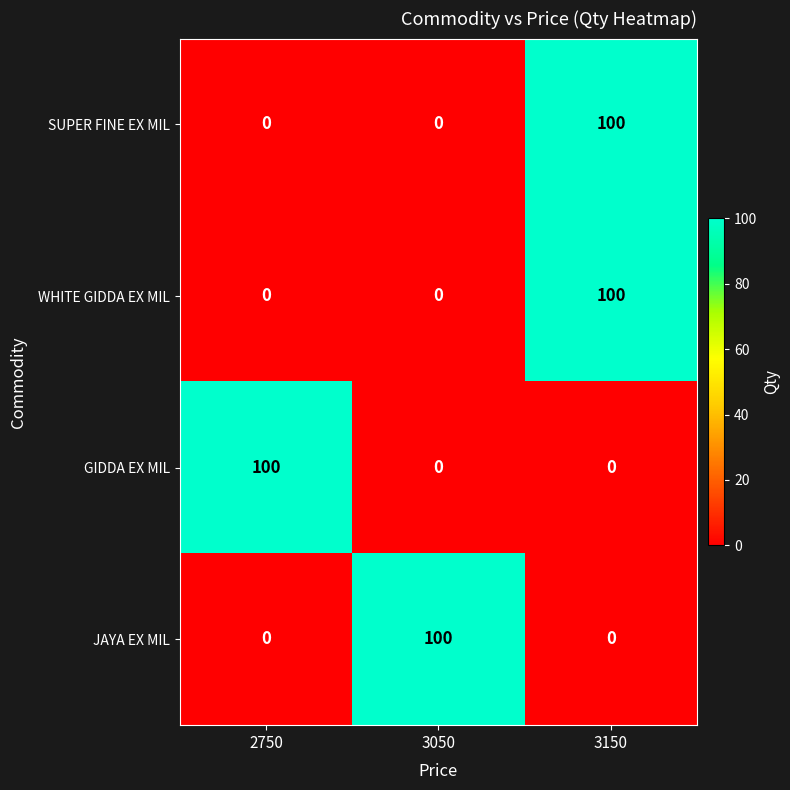

What is the difference between the highest and lowest values at 2750?

100